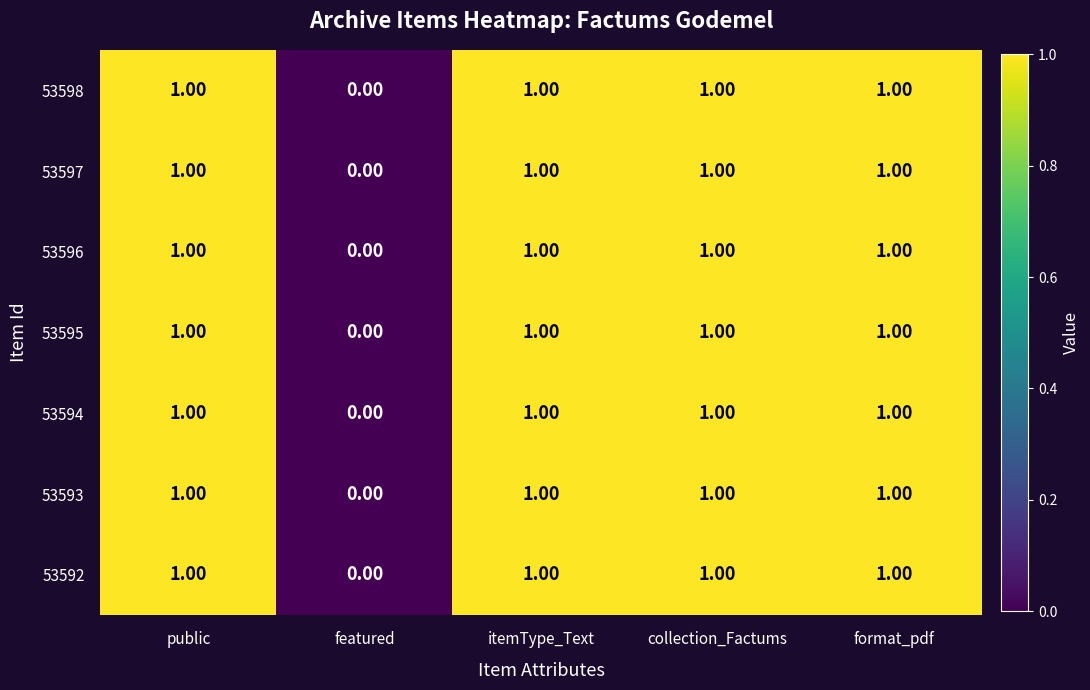

What is the total value across all series at itemType_Text?

7